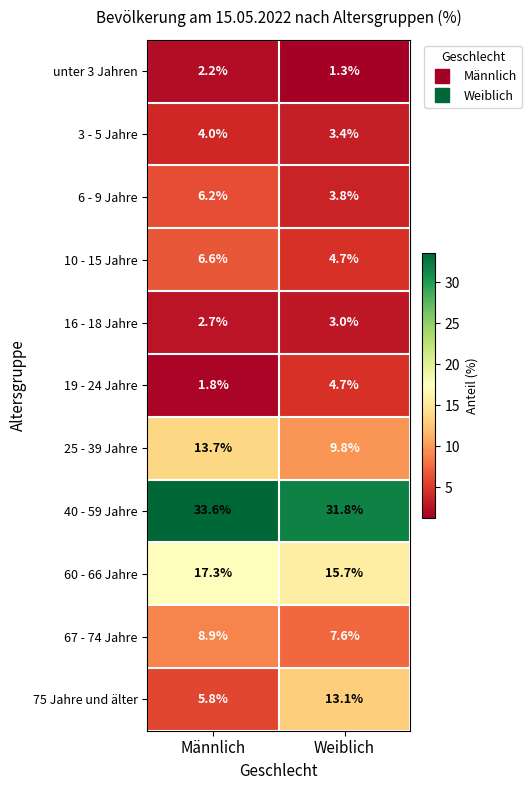

What is the highest value of the unter 3 Jahren series?

2.2